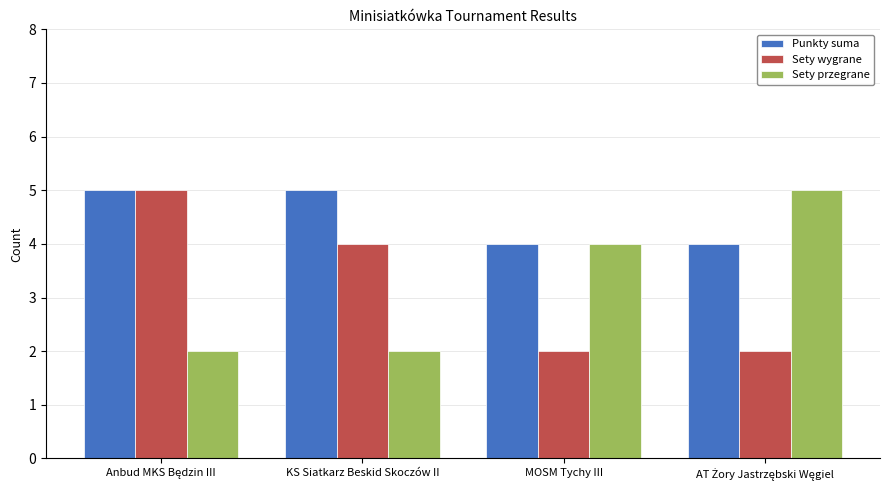

What is the lowest value of the Punkty suma series?

4